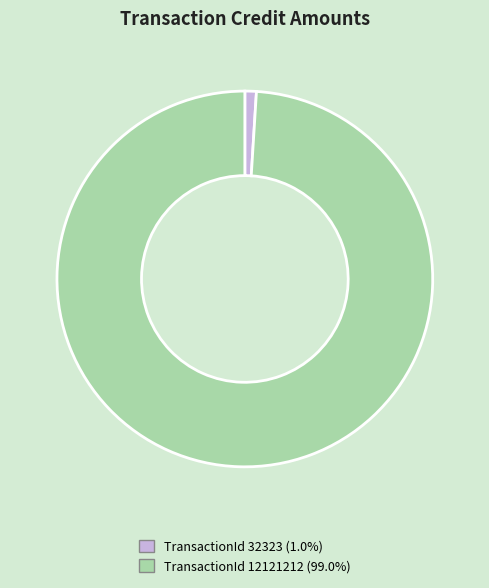

Is there a majority slice in this chart?

Yes